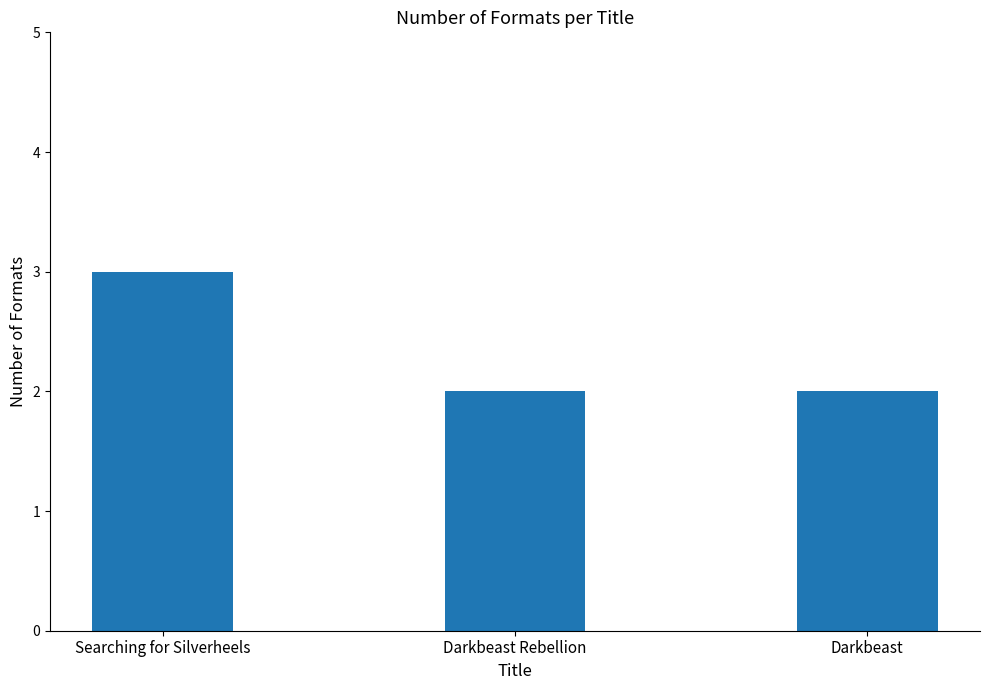

Reading right to left, what are all the values shown in this chart?

Darkbeast=2	Darkbeast Rebellion=2	Searching for Silverheels=3